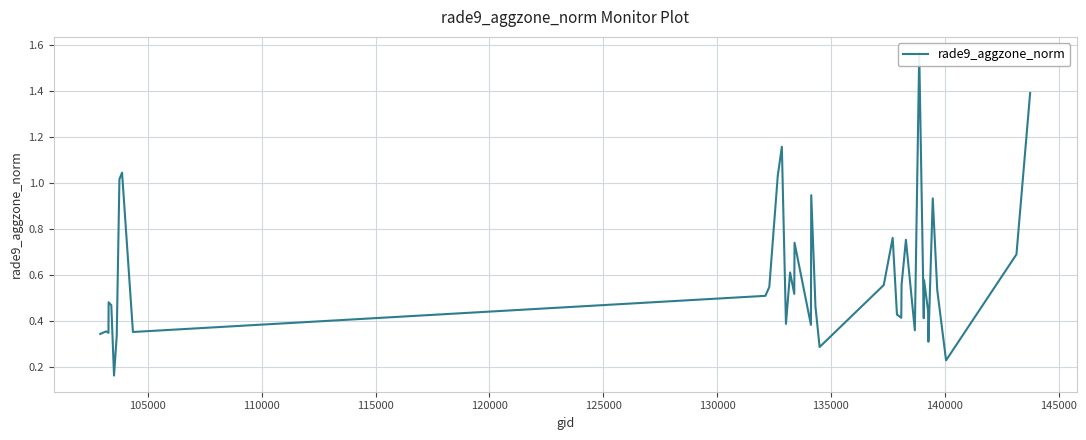

Reading left to right, list all the values displayed in this chart.

0.3	0.4	0.3	0.5	0.5	0.2	0.3	1.0	1.0	0.4	0.5	0.5	1.0	1.2	0.4	0.6	0.5	0.7	0.4	0.9	0.5	0.5	0.3	0.6	0.8	0.4	0.4	0.6	0.8	0.4	1.6	0.4	0.6	0.4	0.3	0.9	0.5	0.2	0.7	1.4